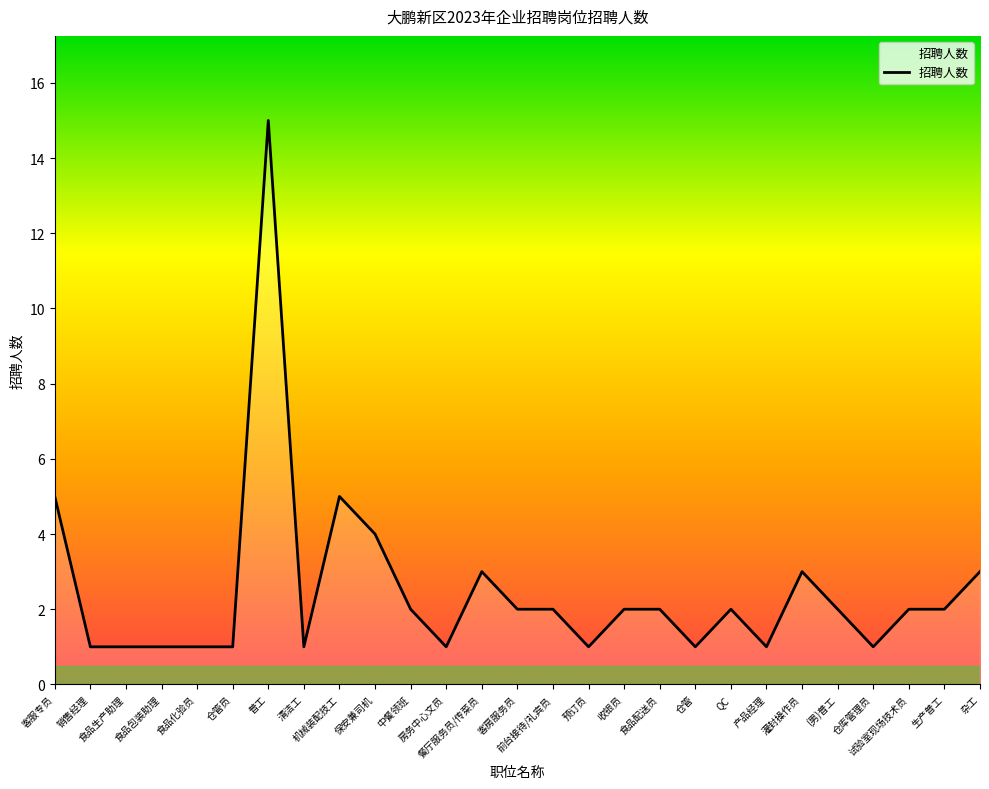

What is the difference between the maximum and minimum values?

14